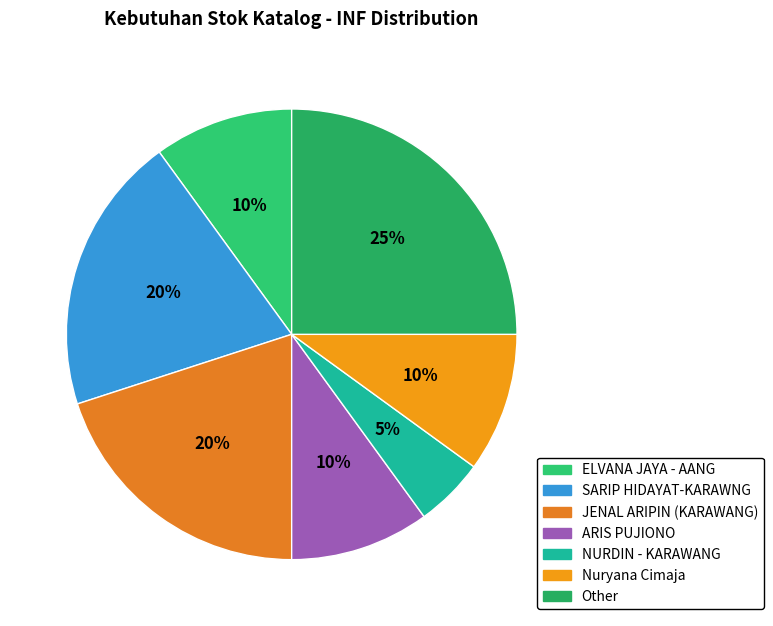

To the nearest percent, what is the combined percentage of SARIP HIDAYAT-KARAWNG and Nuryana Cimaja?

30%